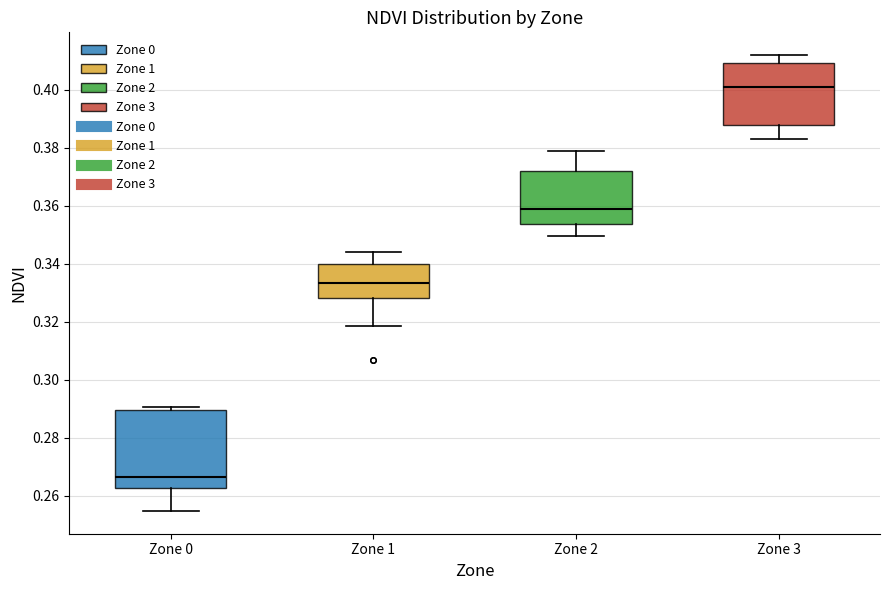

Where does the upper whisker of the box for Zone 1 end on the y-axis? The values are not printed on the chart, so give them approximately, as read against the axis.

0.344